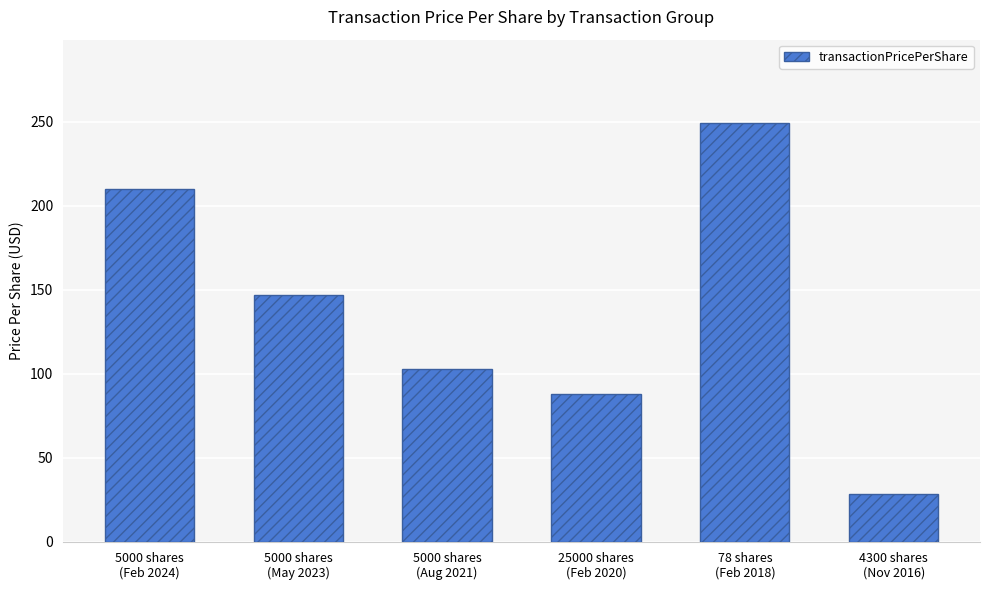

List the labels in order of value, smallest first.

4300 shares
(Nov 2016), 25000 shares
(Feb 2020), 5000 shares
(Aug 2021), 5000 shares
(May 2023), 5000 shares
(Feb 2024), 78 shares
(Feb 2018)